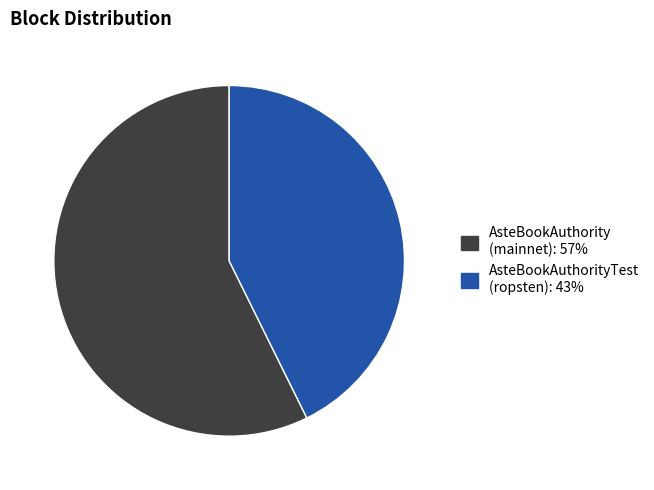

Is there a majority slice in this chart?

Yes